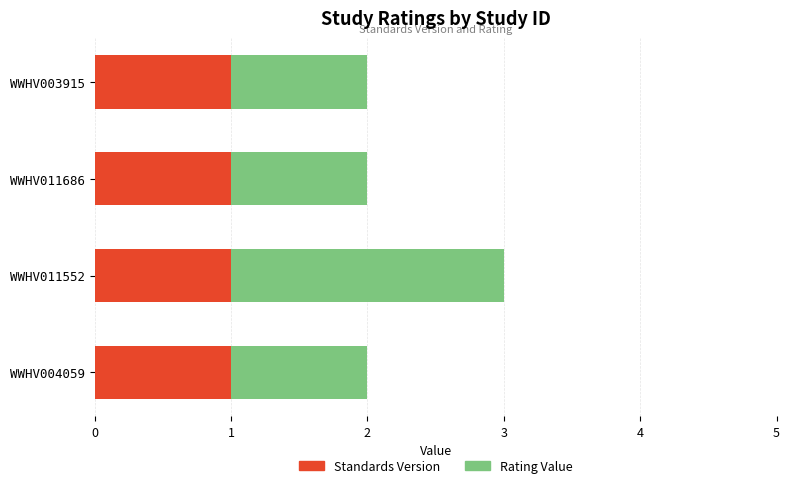

How many categories are shown in the chart?

4